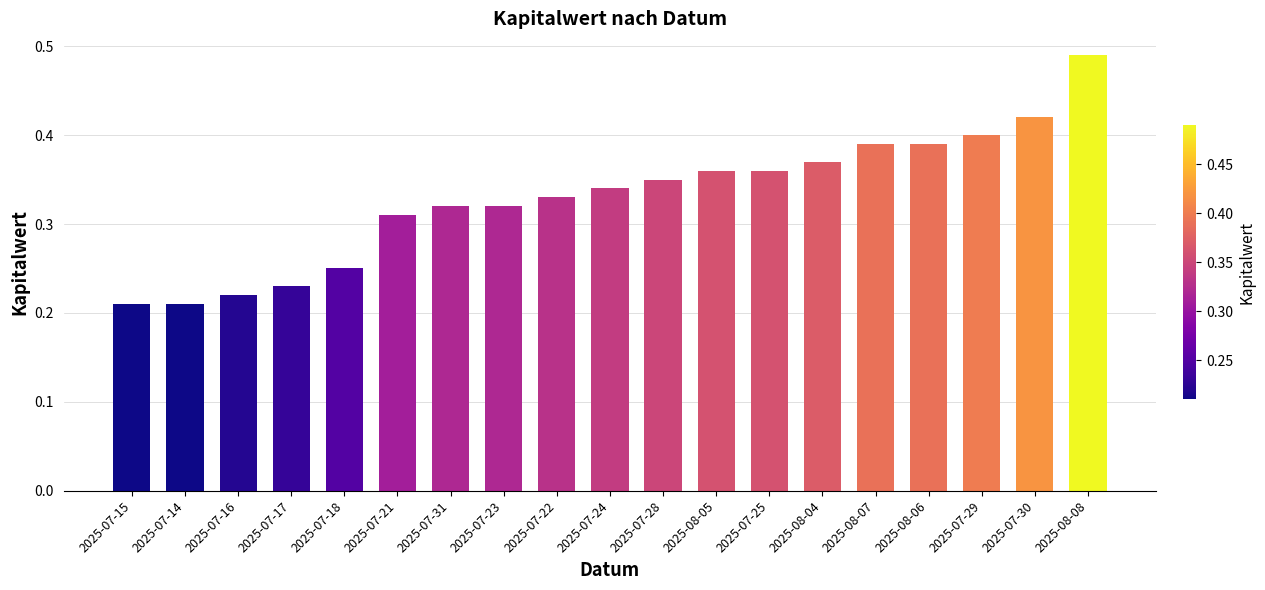

How many distinct data groups are displayed?

1